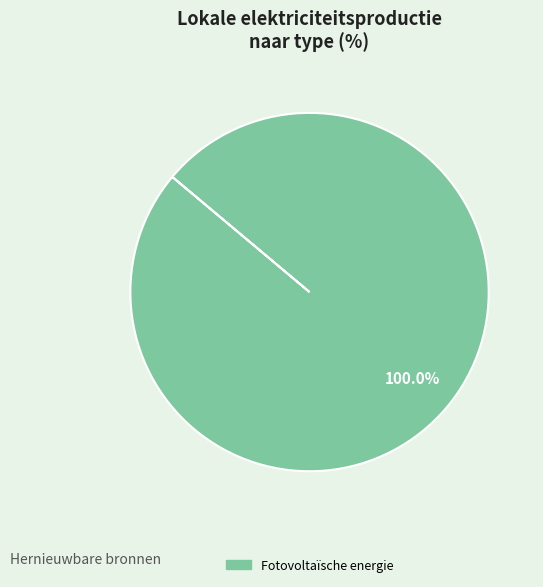

Which category accounts for the majority?

Fotovoltaïsche energie